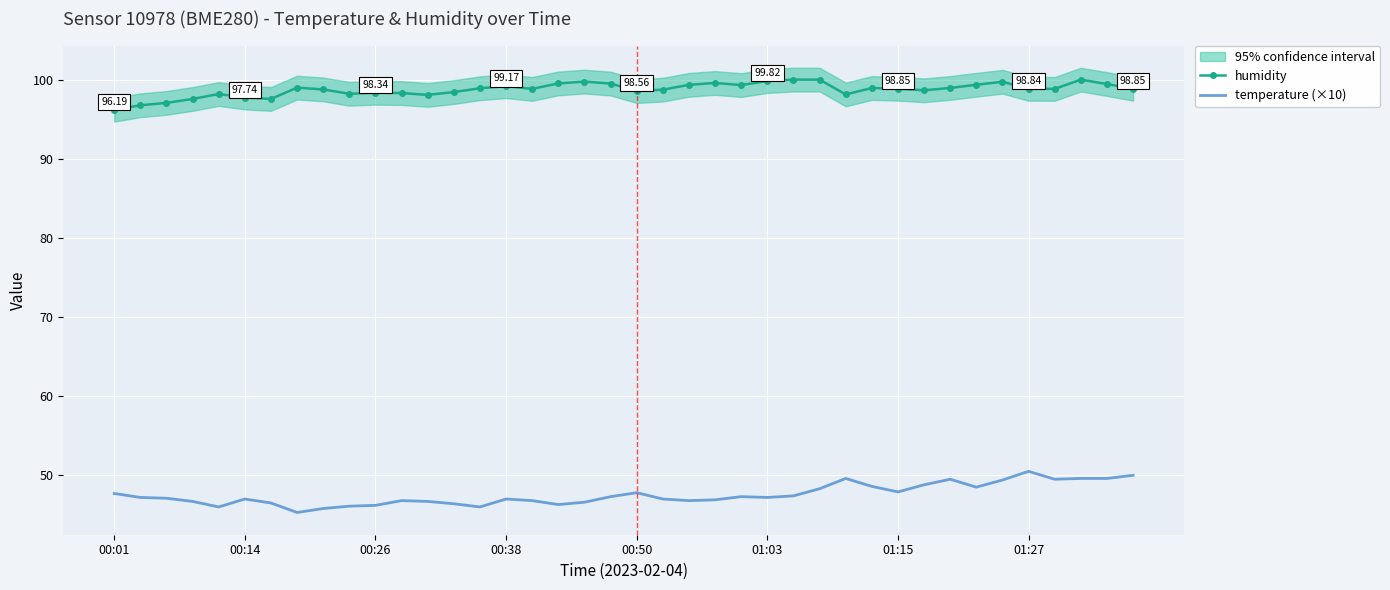

How many data points does each series have?

40